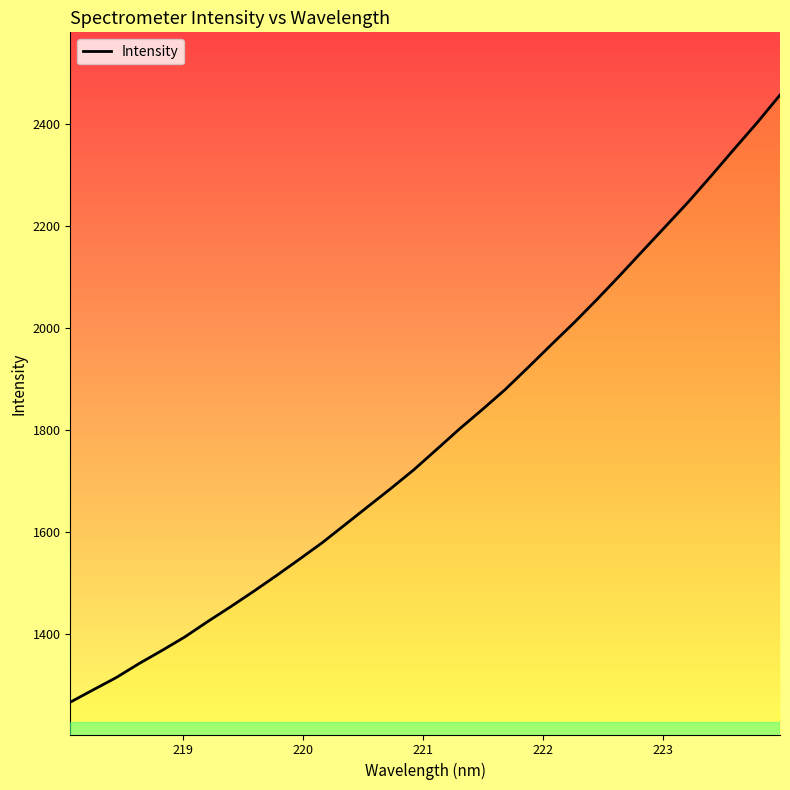

What is the maximum value shown in the chart?

2456.3